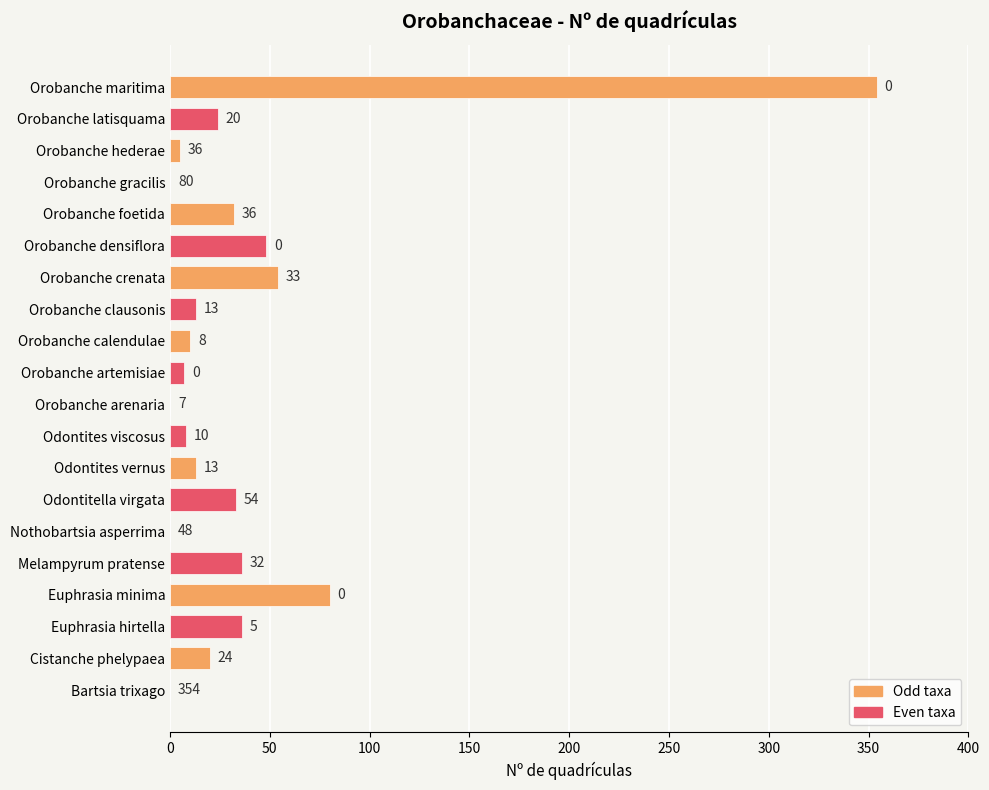

Count the number of categories in the chart.

20